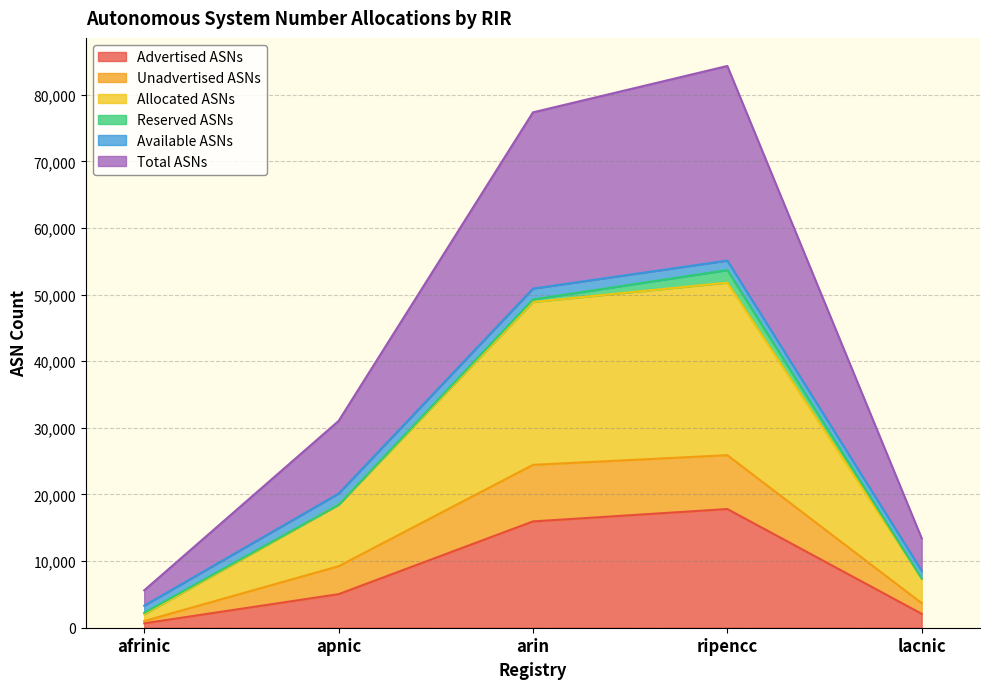

What is the average value of the Advertised ASNs series?

8311